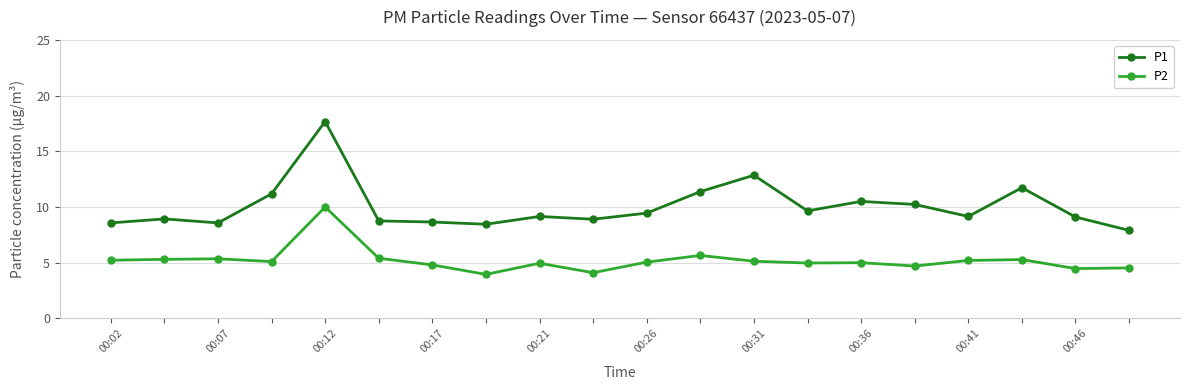

True or false: P1 and P2 cross at least once.

False